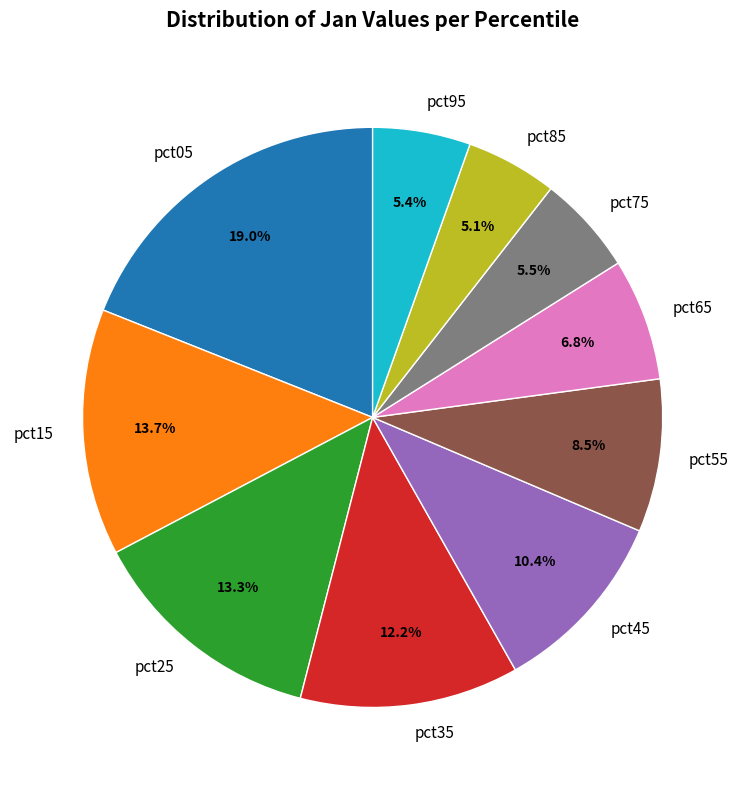

Does pct55 account for over 50% of the chart?

No